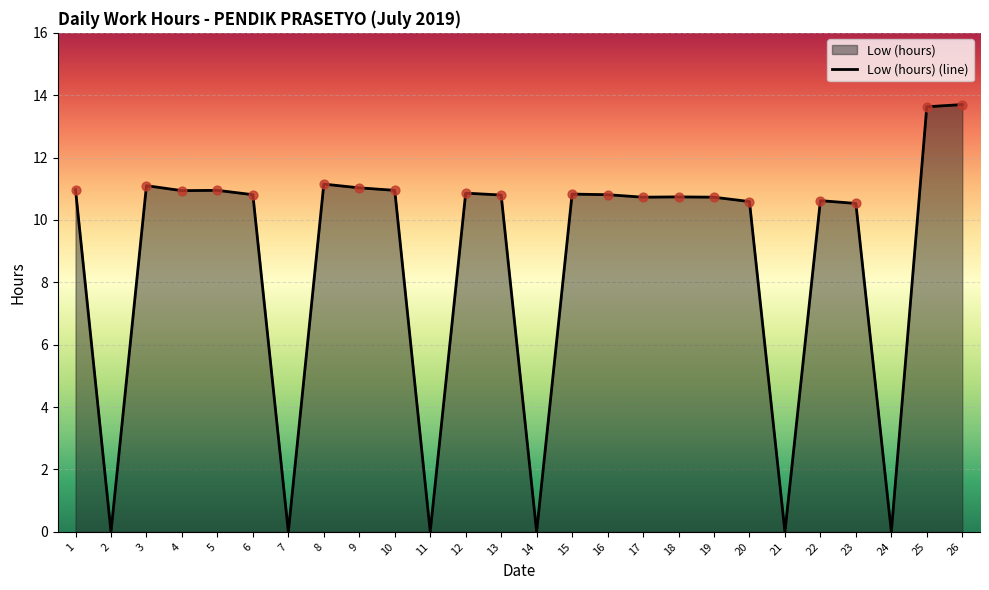

What is the ratio of the value at 3 to the value at 15?

1.0